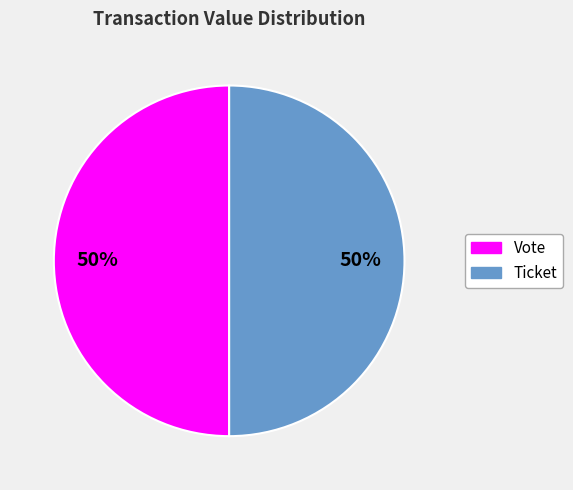

Do Vote and Ticket together represent more than half of the pie?

Yes